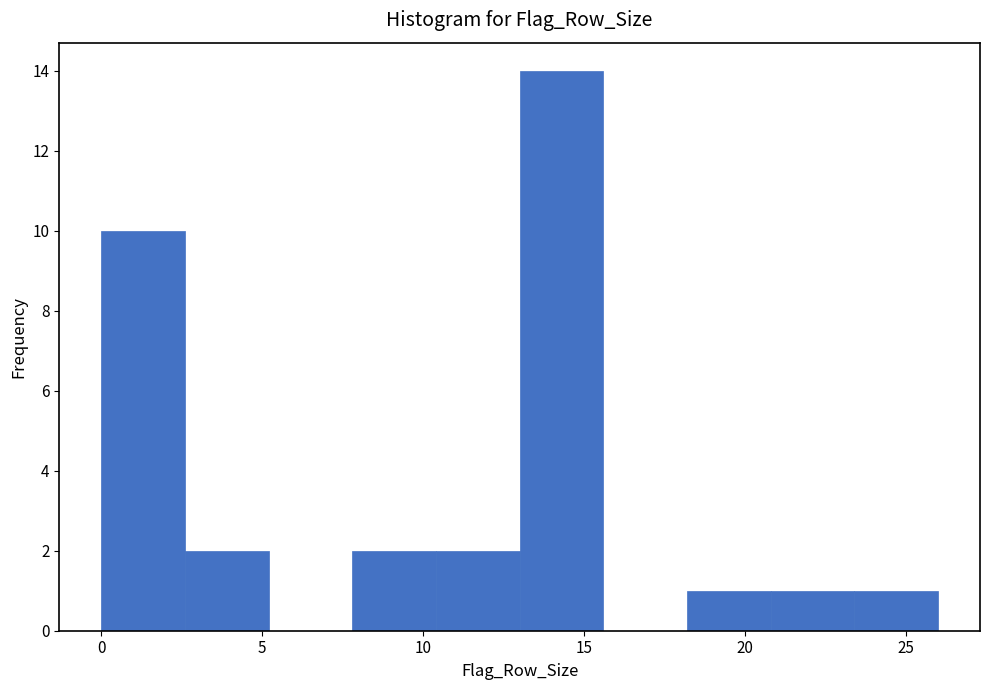

Which range on the x-axis has the tallest bar?

13.0 to 15.6